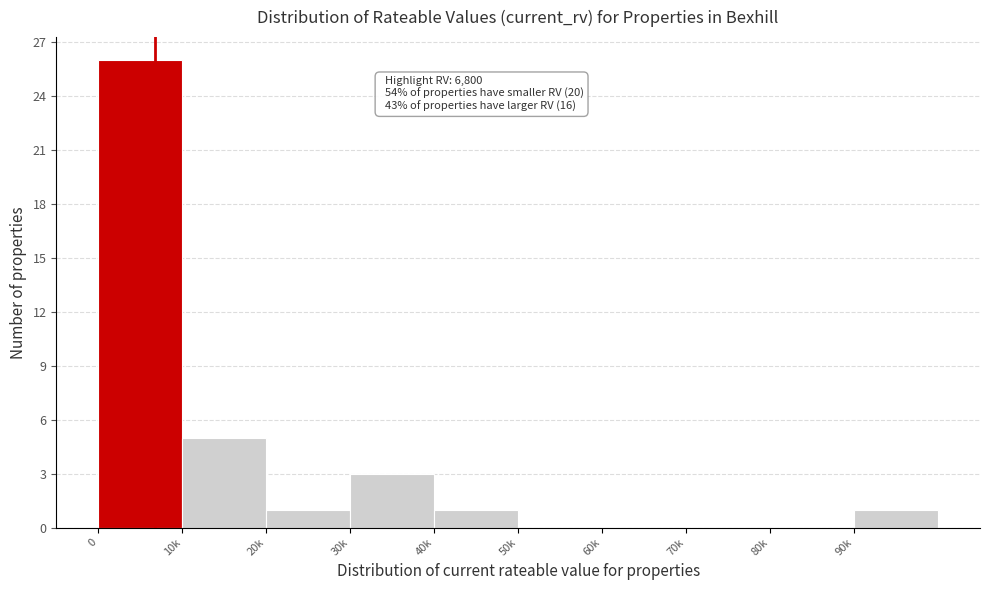

Reading left to right, extract all data points from this chart.

0=26	10k=5	20k=1	30k=3	40k=1	50k=0	60k=0	70k=0	80k=0	90k=1